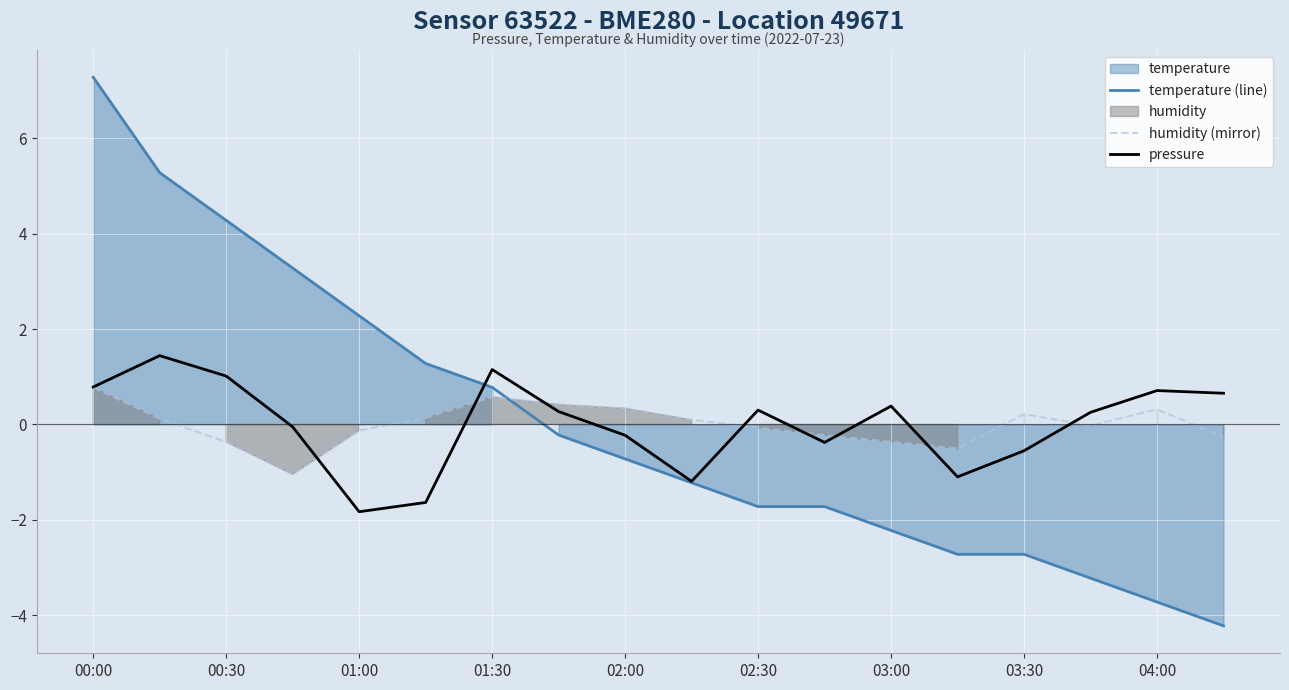

True or false: humidity (mirror) has a value of -0.4 at 00:30.

True